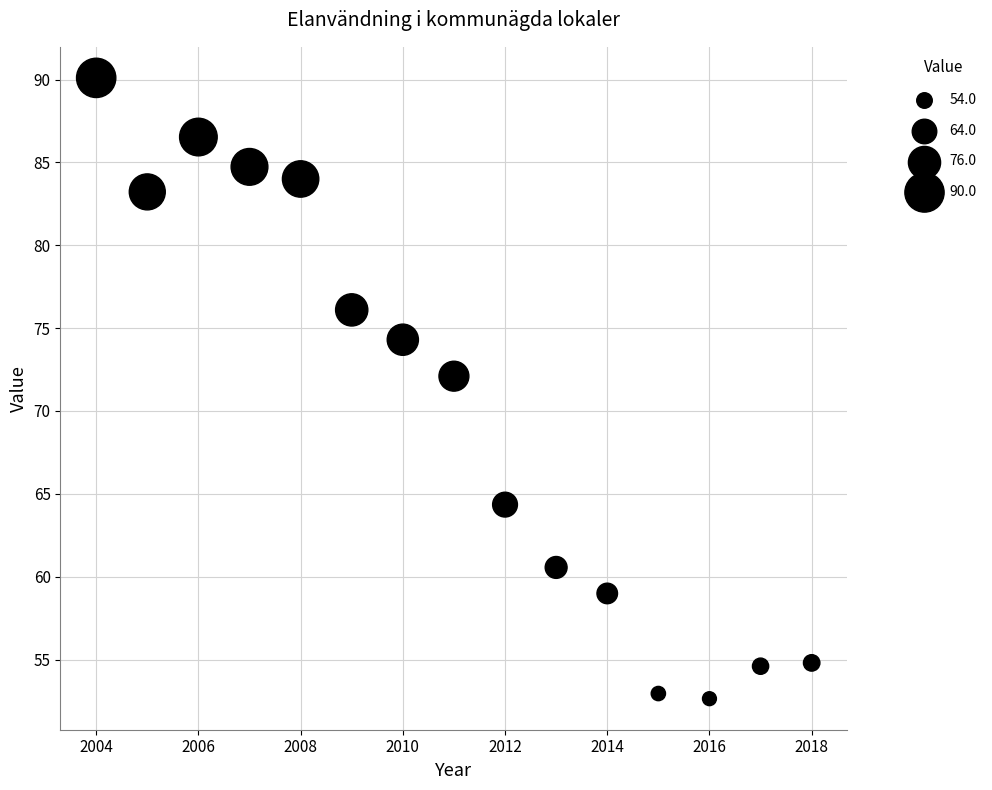

What Y value in the scatter plot is closest to 71?

72.1